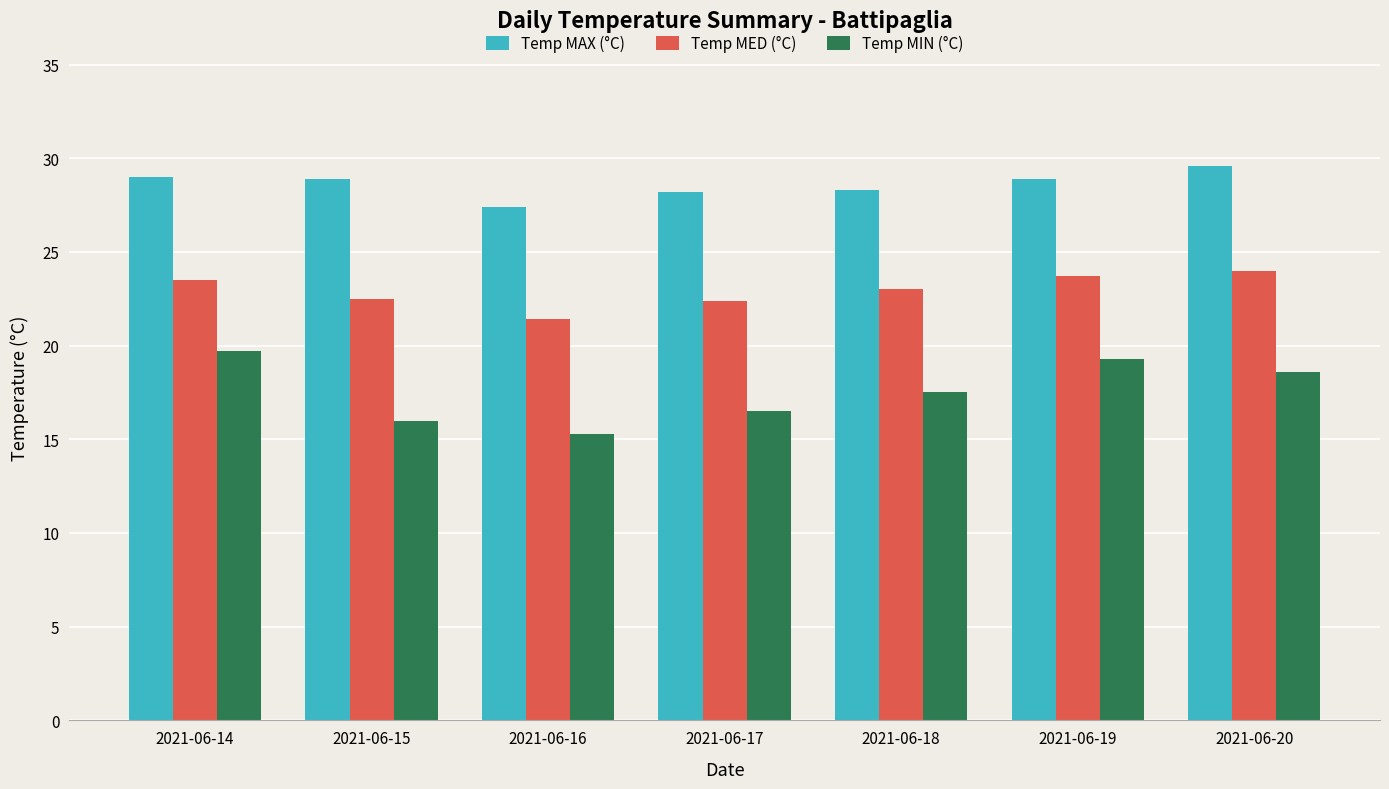

Count the number of data series in this chart.

3